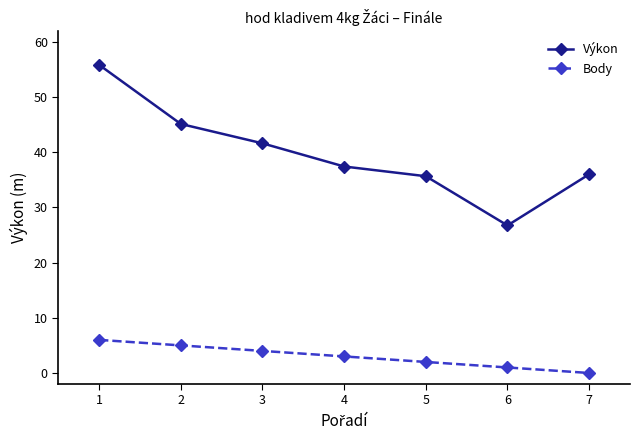

True or false: Body and Výkon cross at least once.

False